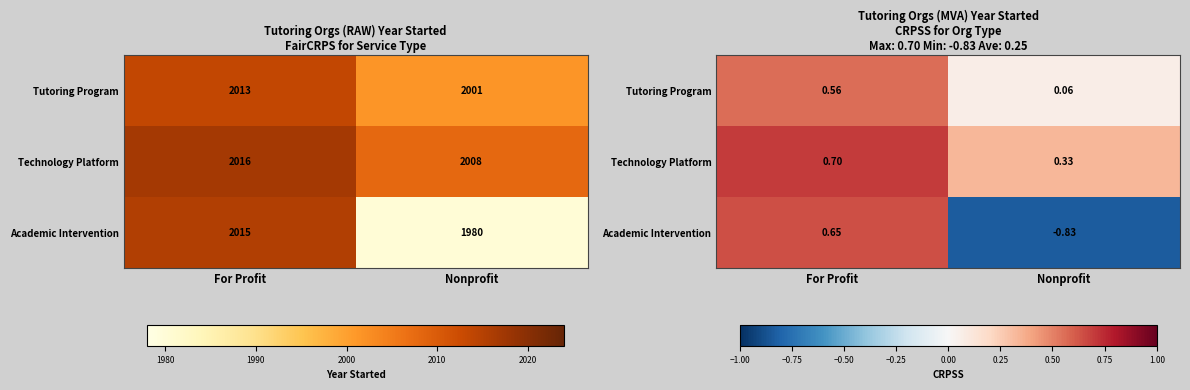

What is the difference between the highest and lowest values at For Profit?

0.1